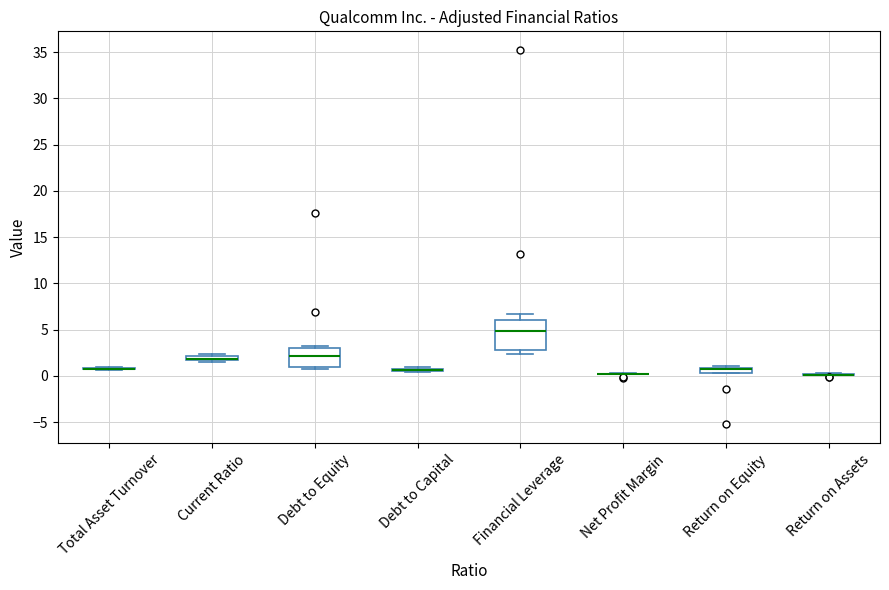

Comparing the boxes themselves (not the whiskers), which one is the tallest?

Financial Leverage